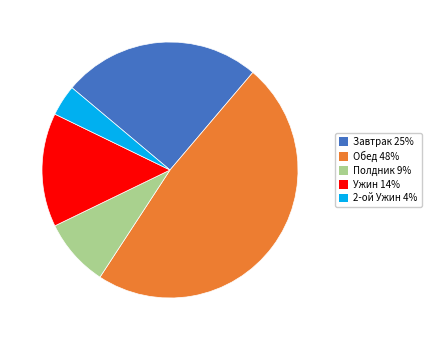

How many slices are in this pie chart?

5